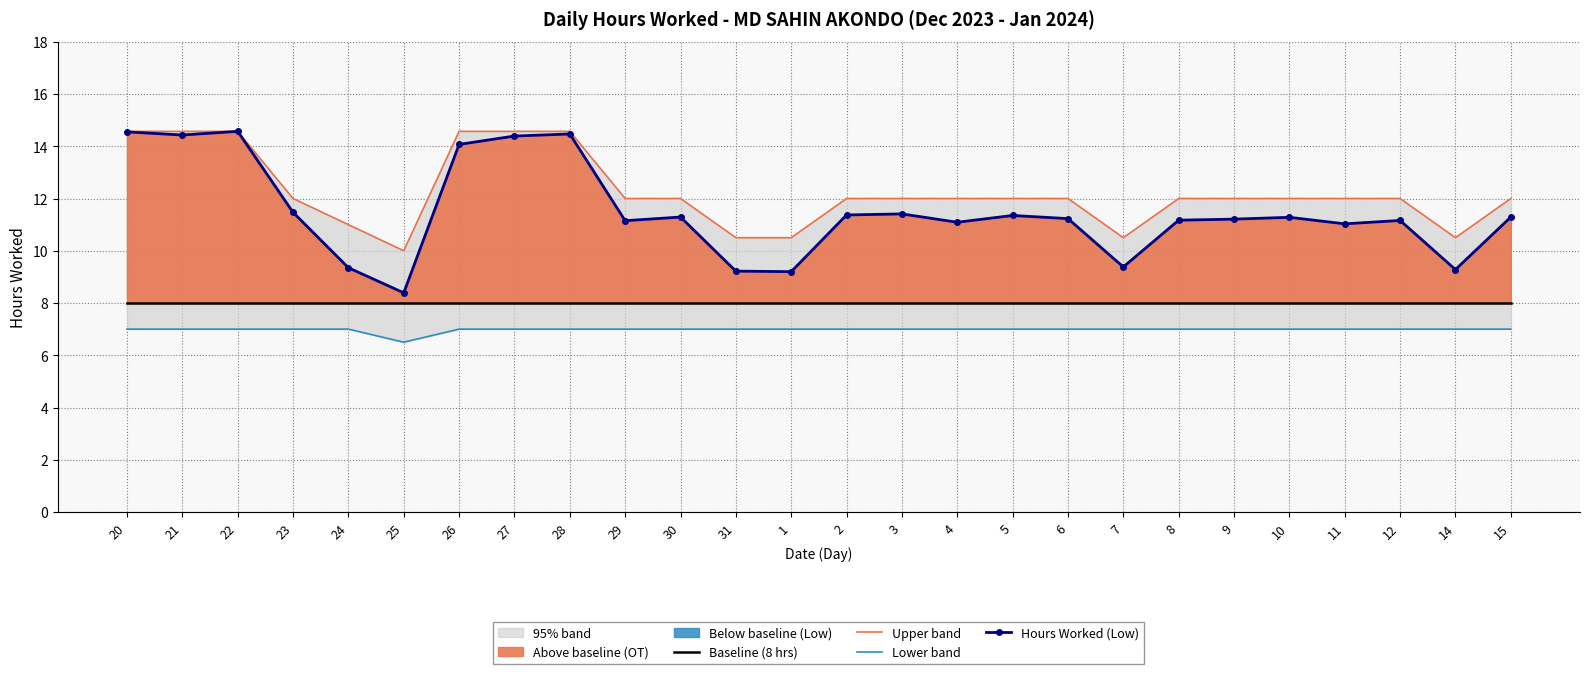

How many Lower band values are between 7 and 8?

25